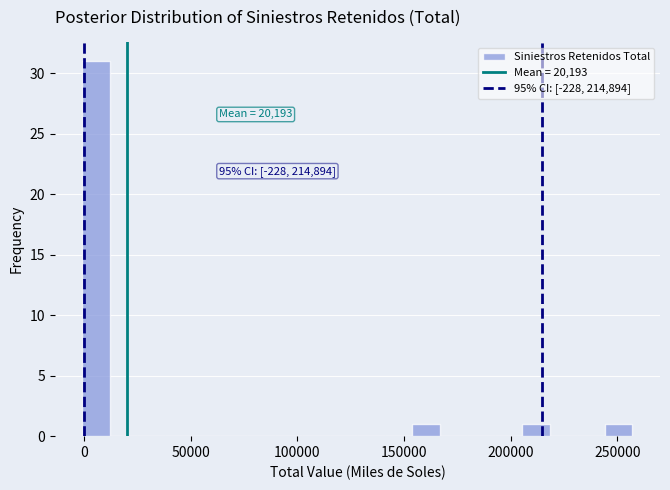

Read against the x-axis, roughly where is the centre of the tallest bar?

5000